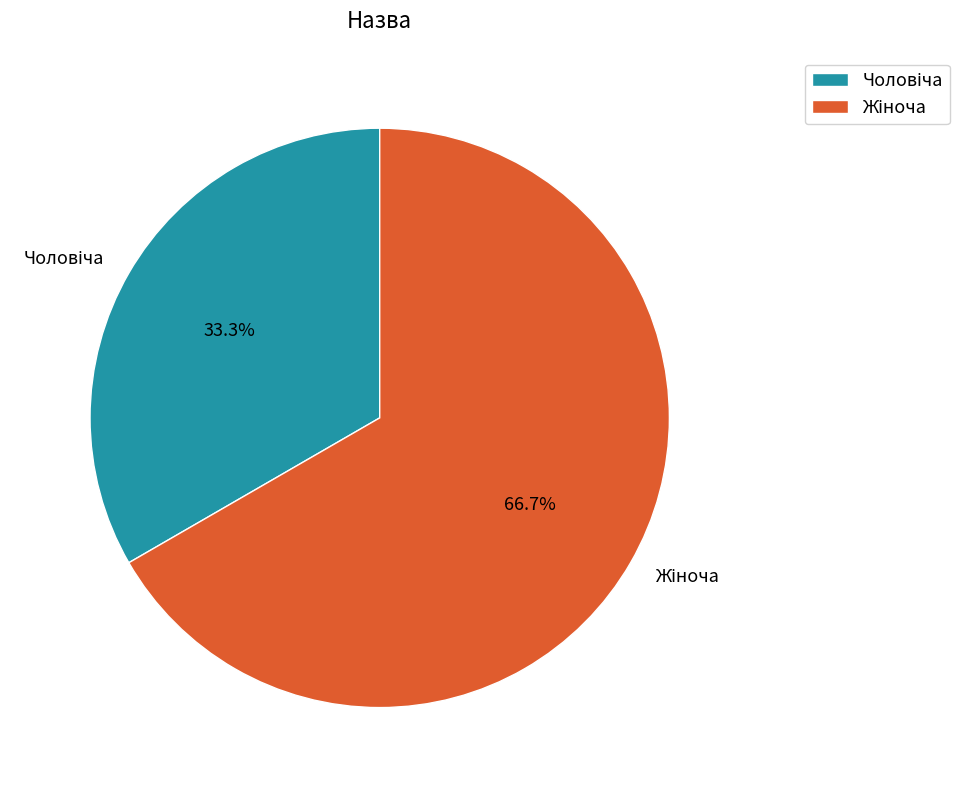

Is there any slice that represents more than half of the pie?

Yes